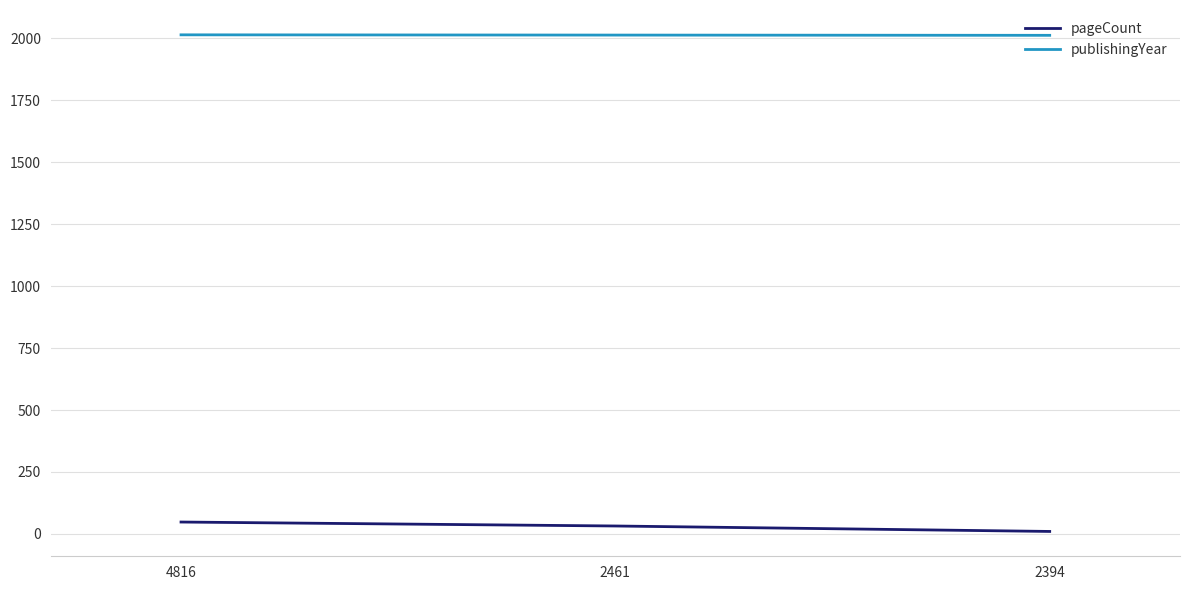

Which series has the widest spread of values?

pageCount